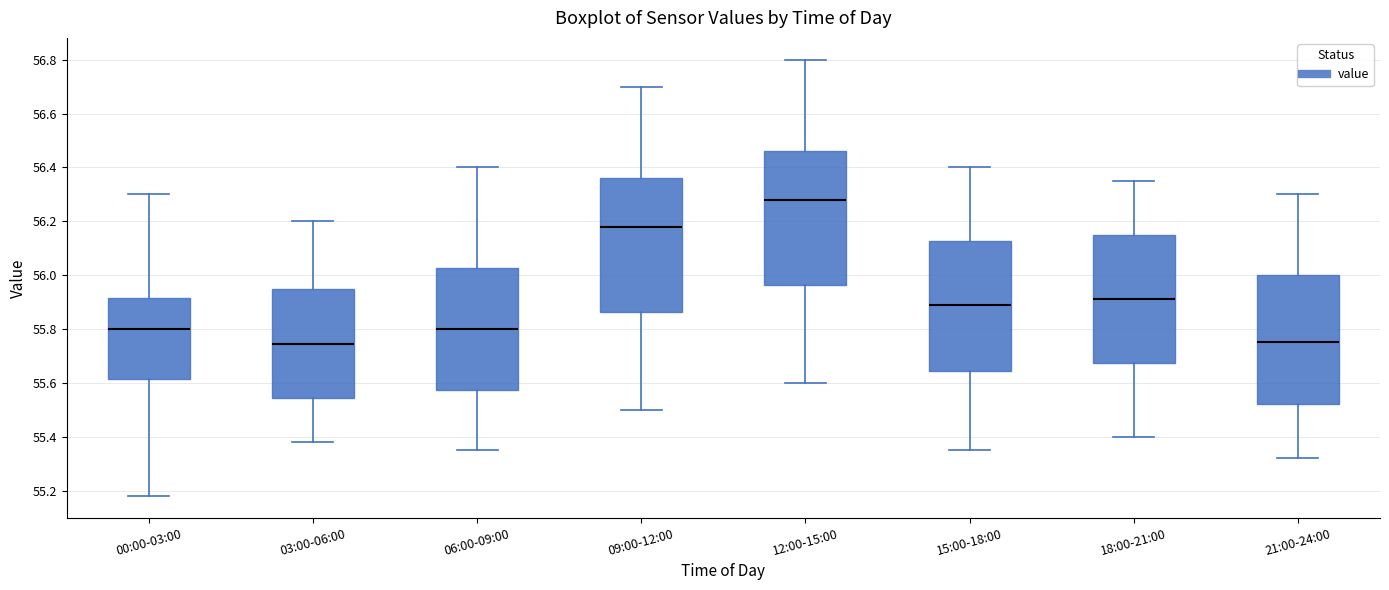

Which box has the highest median line?

12:00-15:00